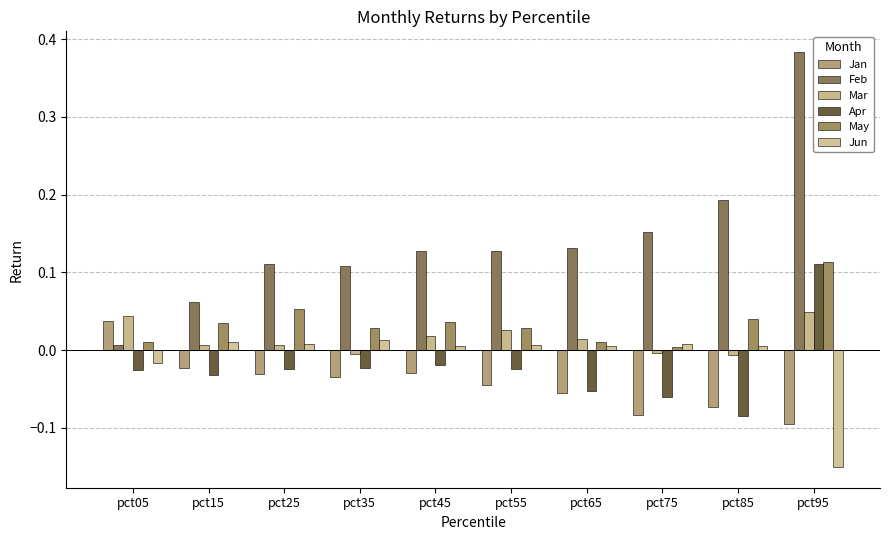

How many categories are shown in the chart?

10